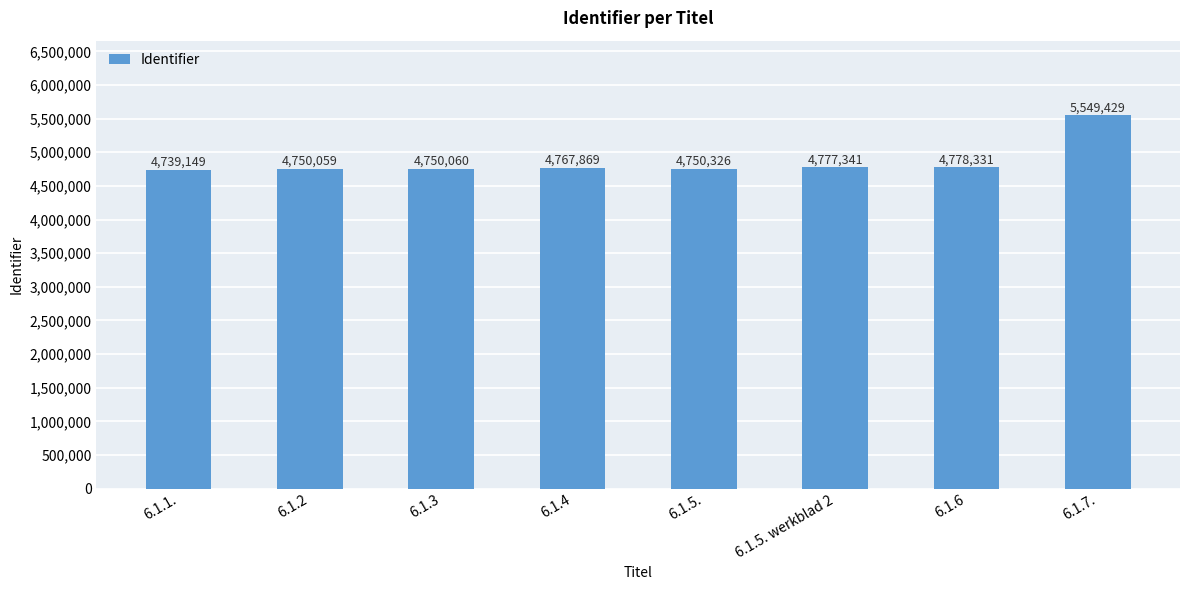

Reading right to left, list all the values displayed in this chart.

5549429	4778331	4777341	4750326	4767869	4750060	4750059	4739149